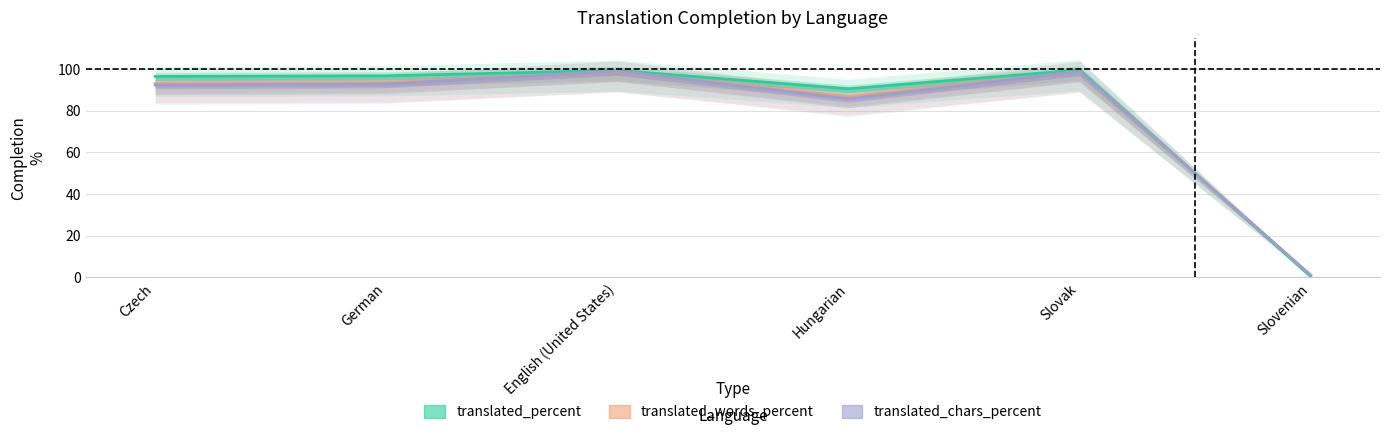

List the series in order of their overall mean, lowest first.

translated_chars_percent, translated_words_percent, translated_percent